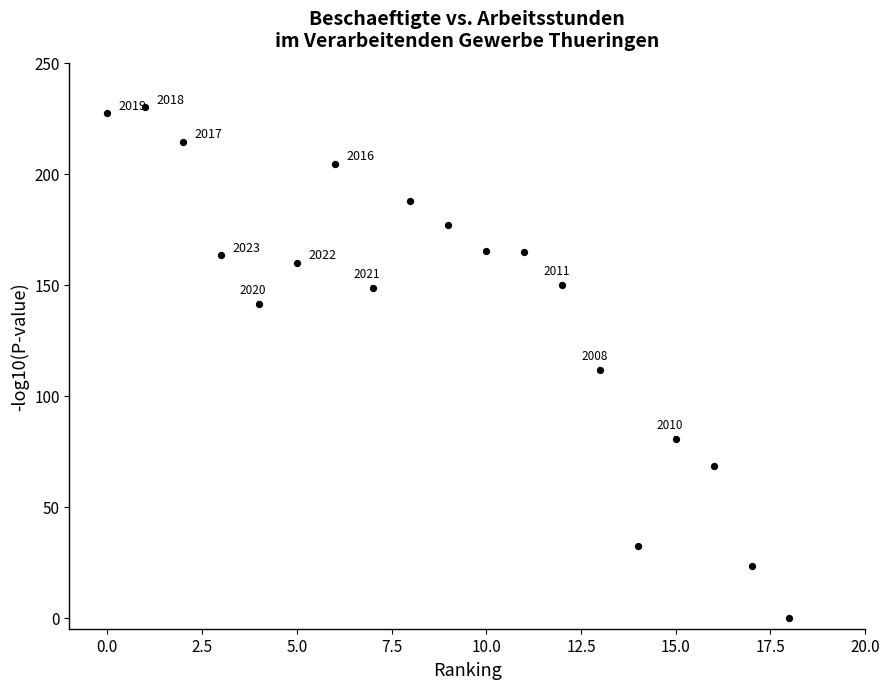

What is the range of Y values (max minus min)?

230.0